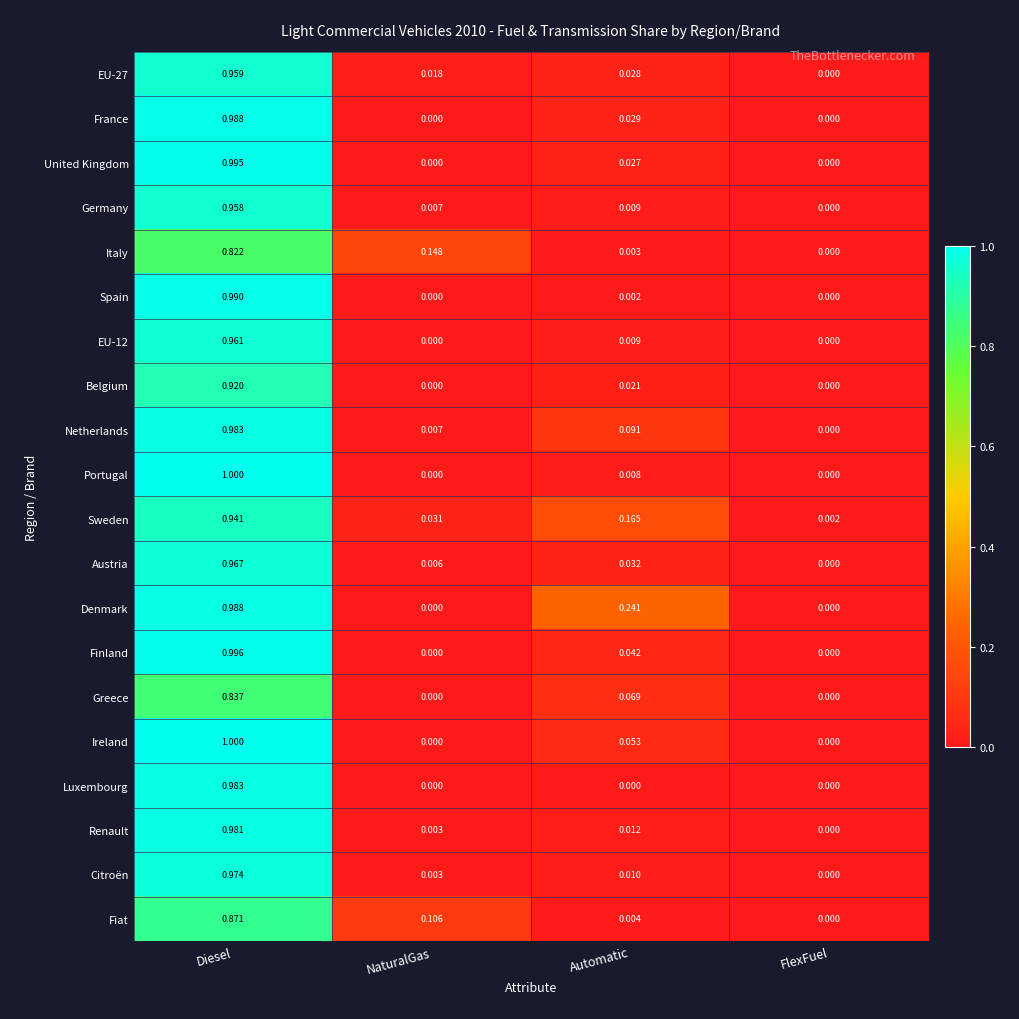

Which series has the largest total across all categories?

Denmark